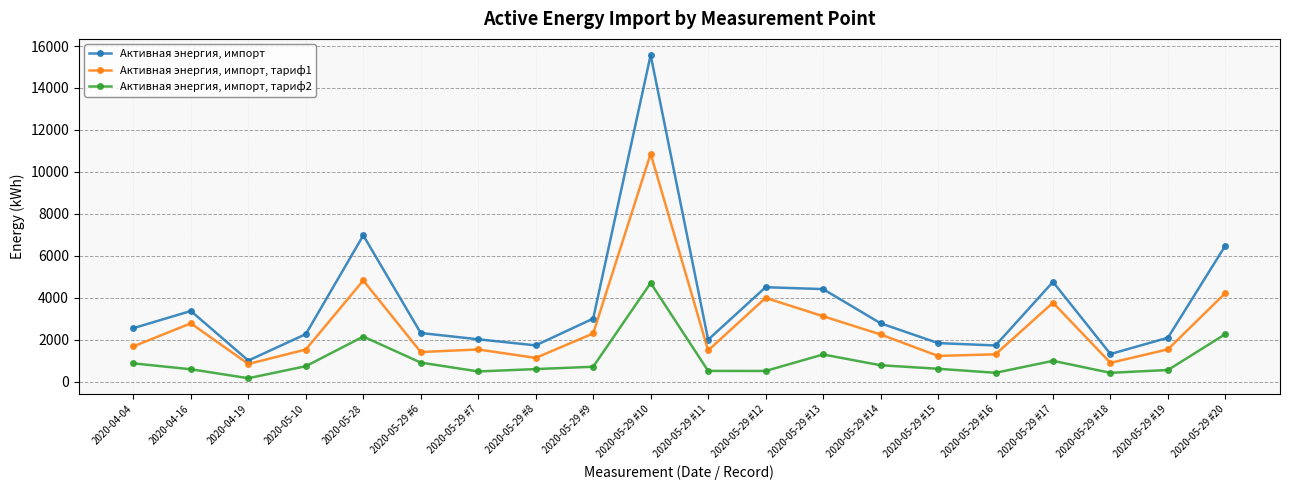

What is the minimum value shown in the chart?

162.1